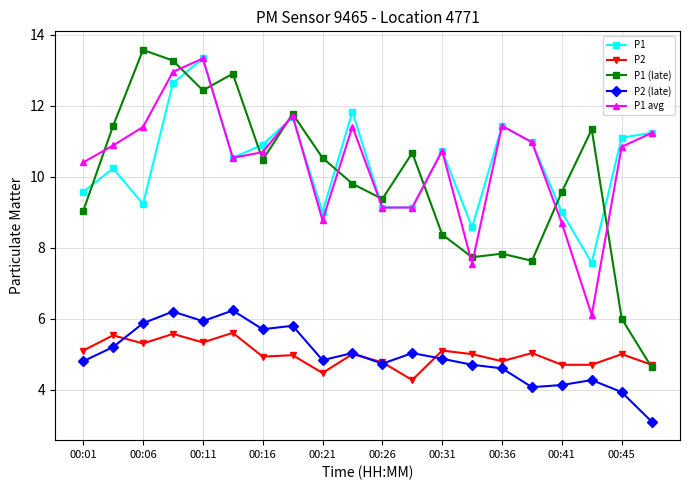

True or false: P1 and P2 intersect in this chart.

False